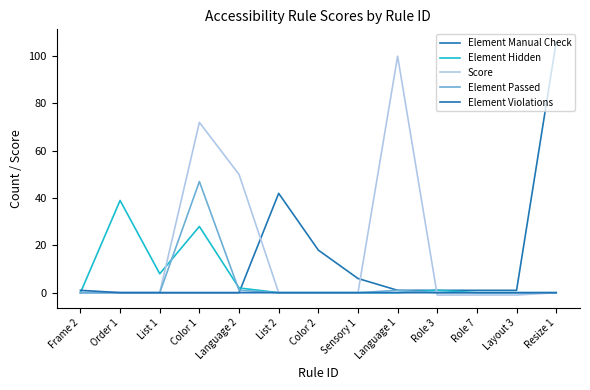

Which series changed the most between List 1 and Language 2?

Score